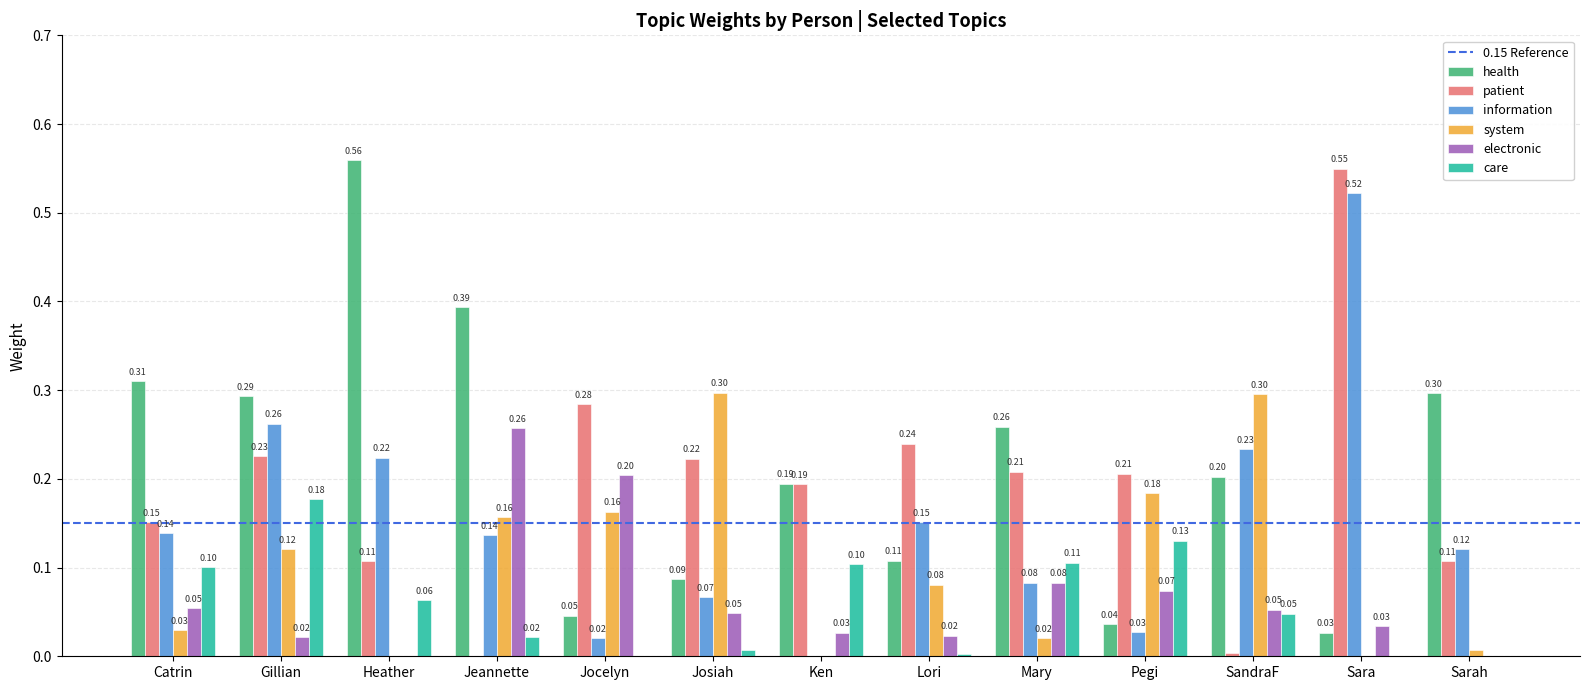

Which series changed the most between Lori and SandraF?

patient